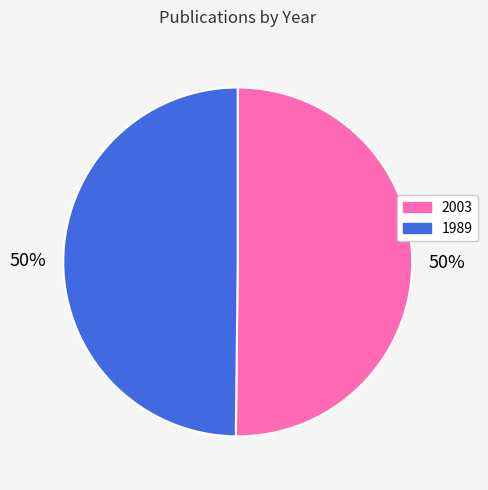

To the nearest percent, what is the average slice percentage?

50%